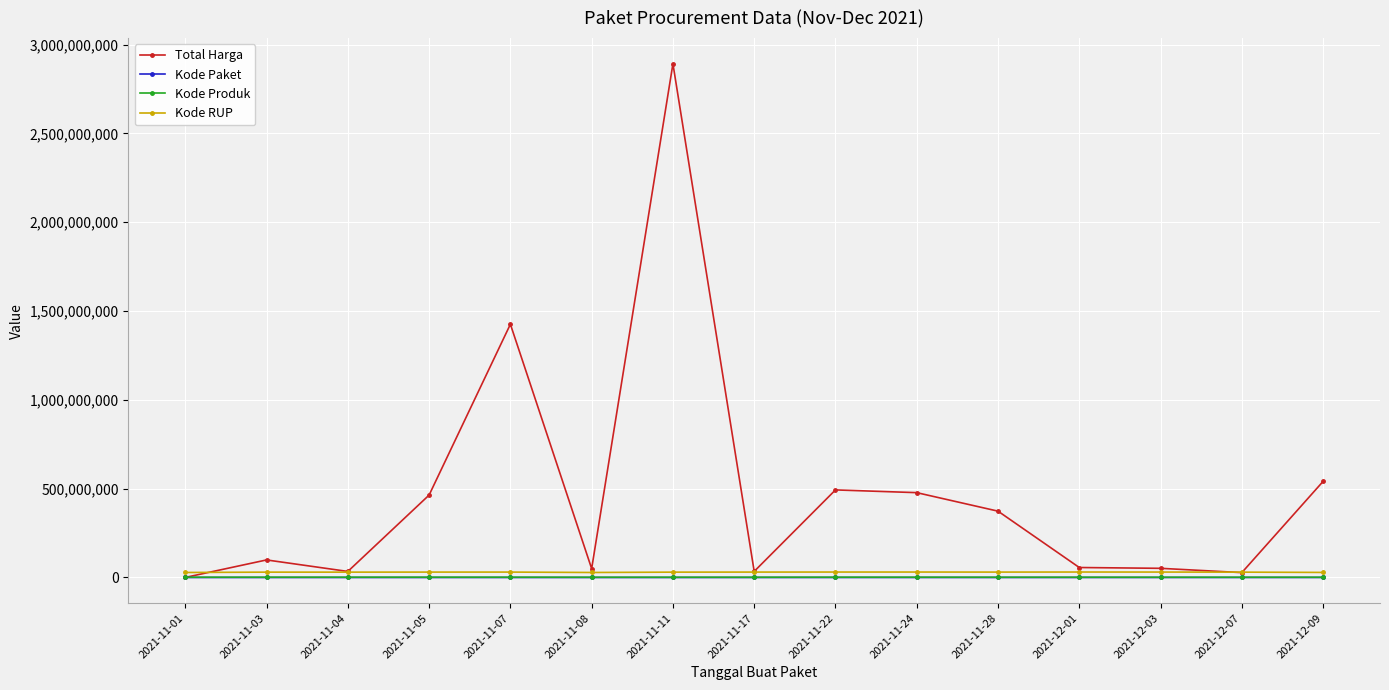

What is the average value of the Kode Produk series?

1394049